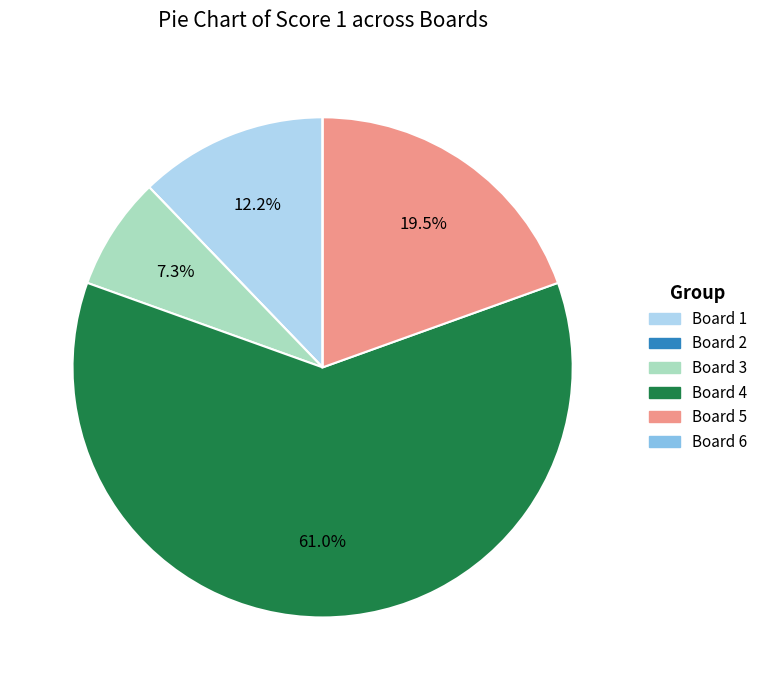

Approximately how many times larger is the value at Board 3 compared to Board 4?

0.1